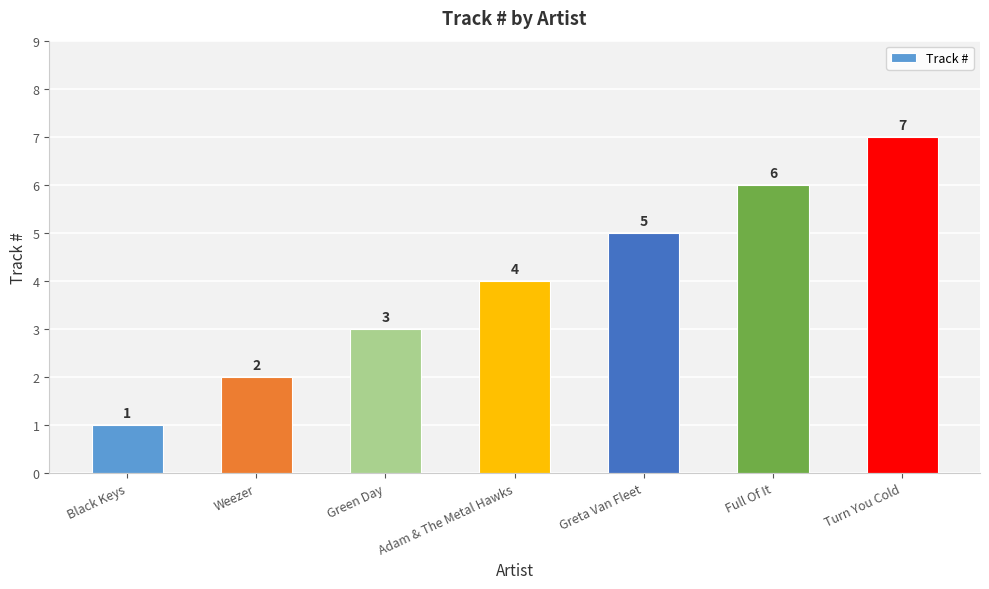

True or false: the data shows 3 at Weezer.

False